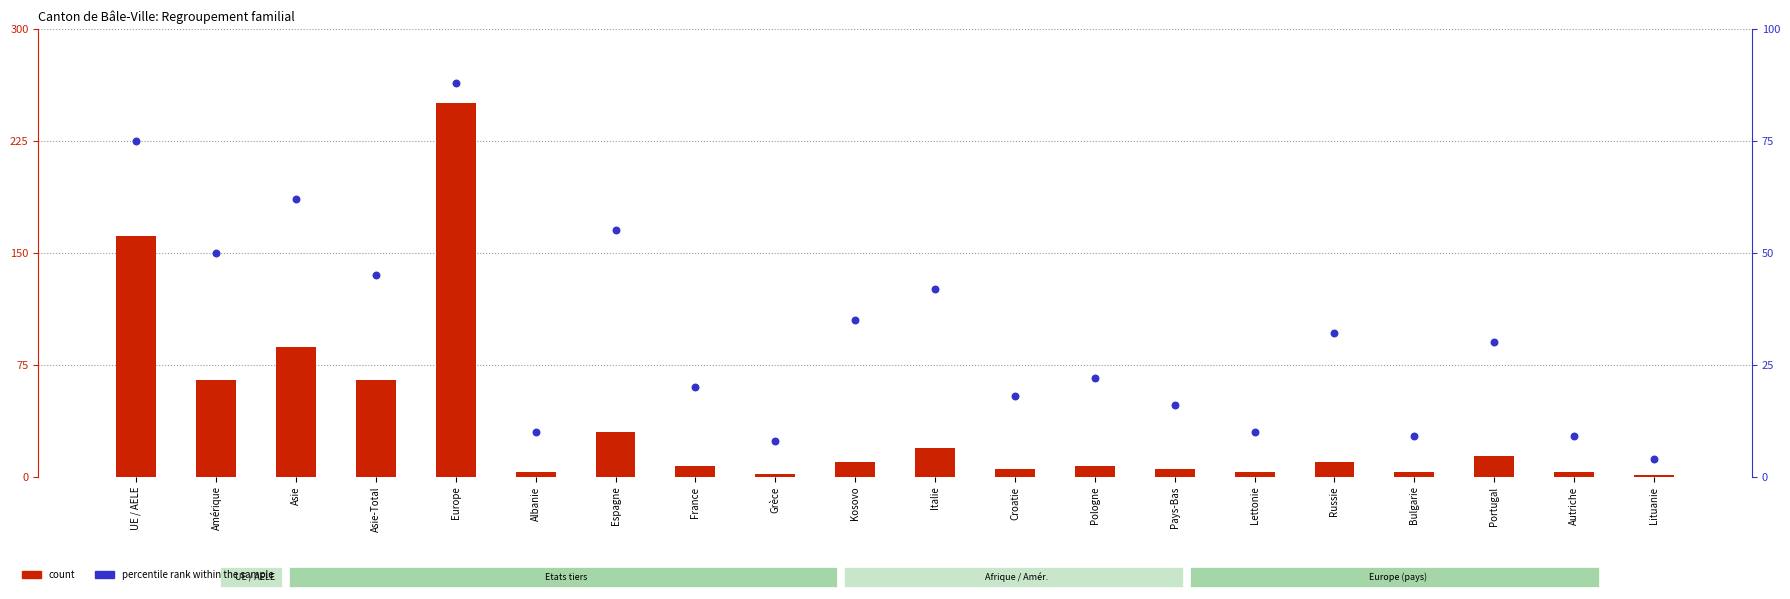

What is the total value across all series at Kosovo?

45